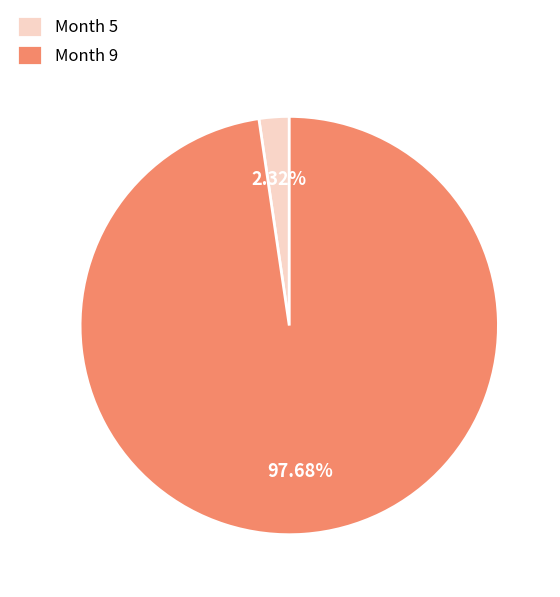

Combined, what portion of the pie is Month 5 and Month 9?

100.0%